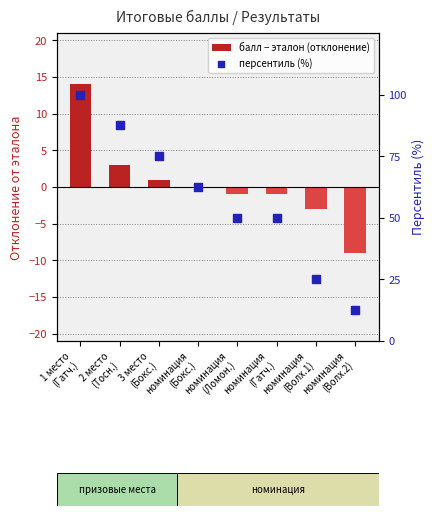

Which series has the widest spread of Y values?

персентиль (%)